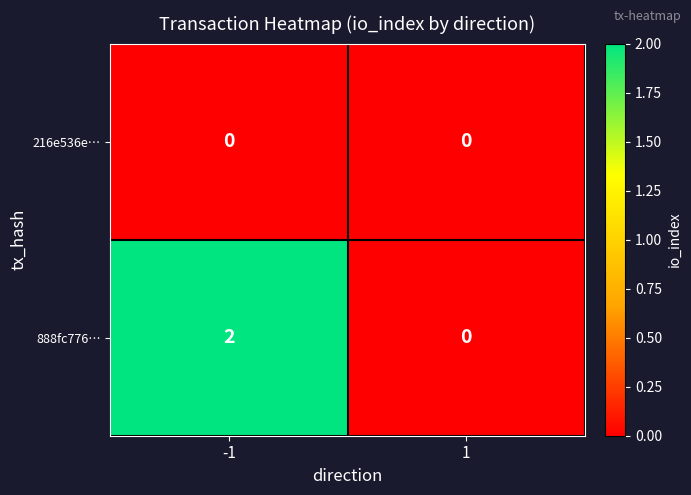

Which series changed the most between -1 and 1?

888fc776…